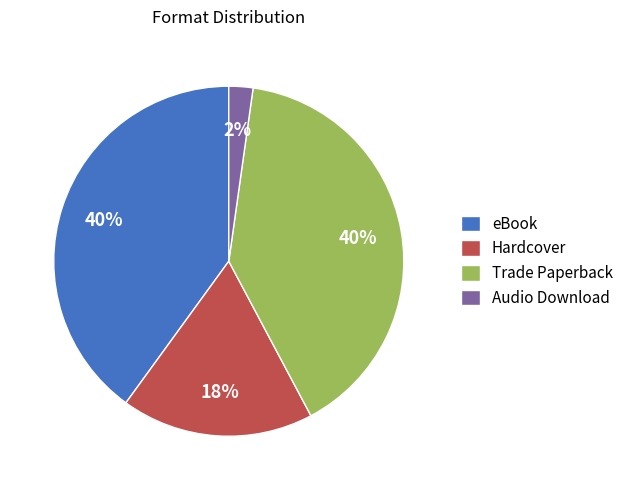

Is the sum of Hardcover and eBook greater than half?

Yes